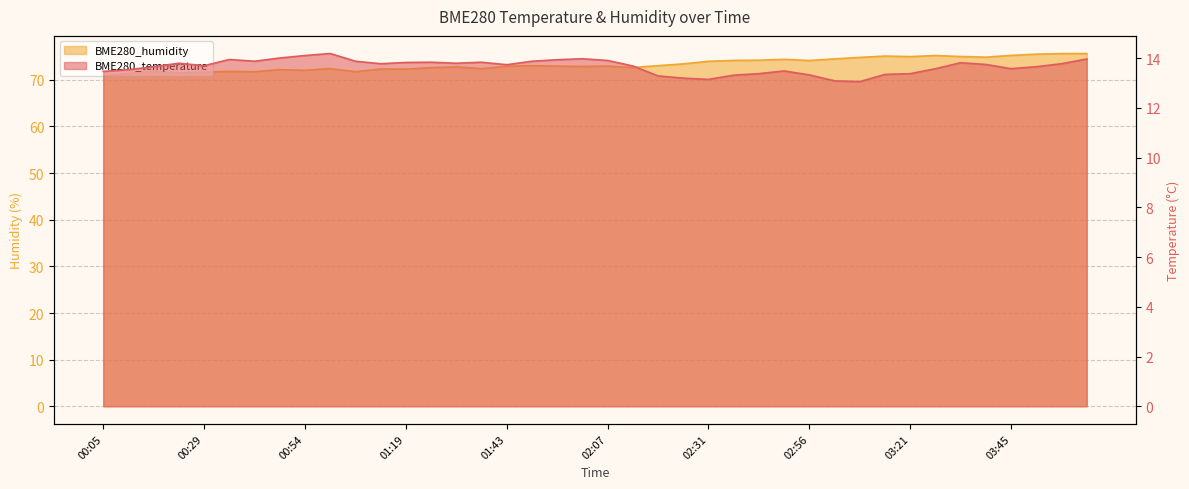

Where is the first local maximum for BME280_humidity?

00:17